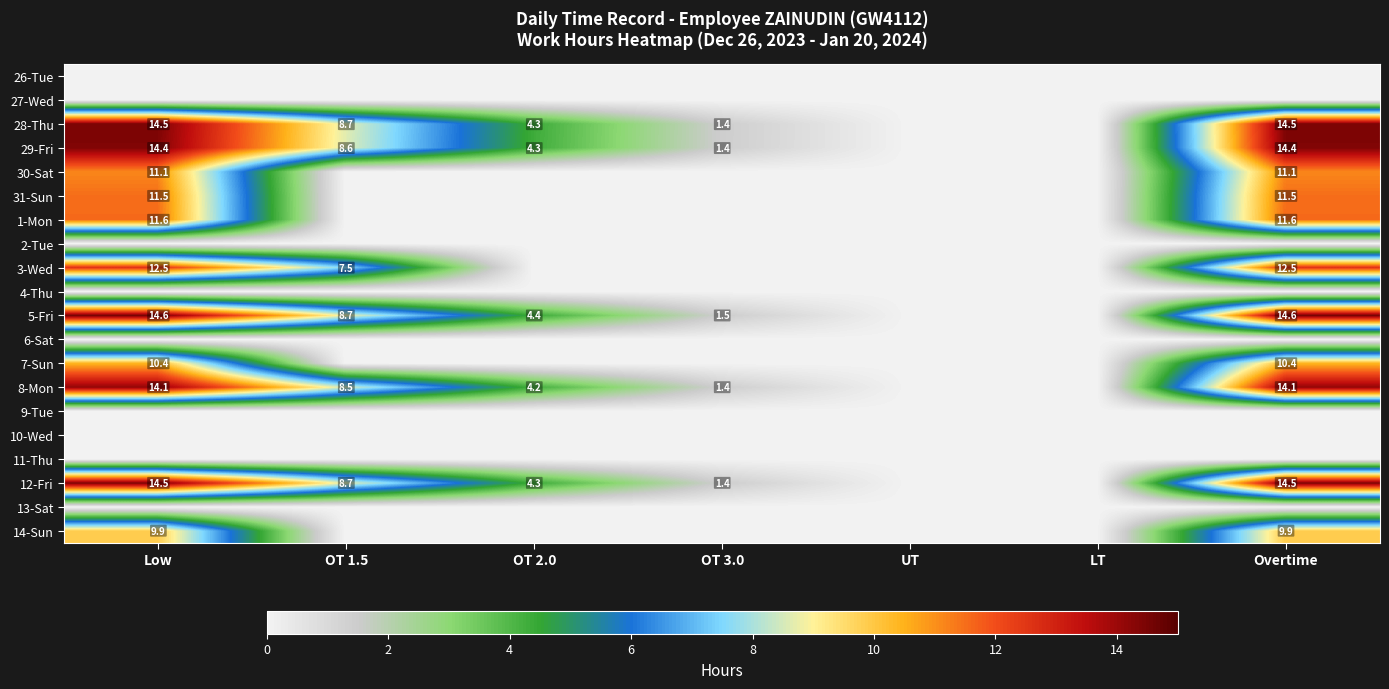

How many distinct data groups are displayed?

20